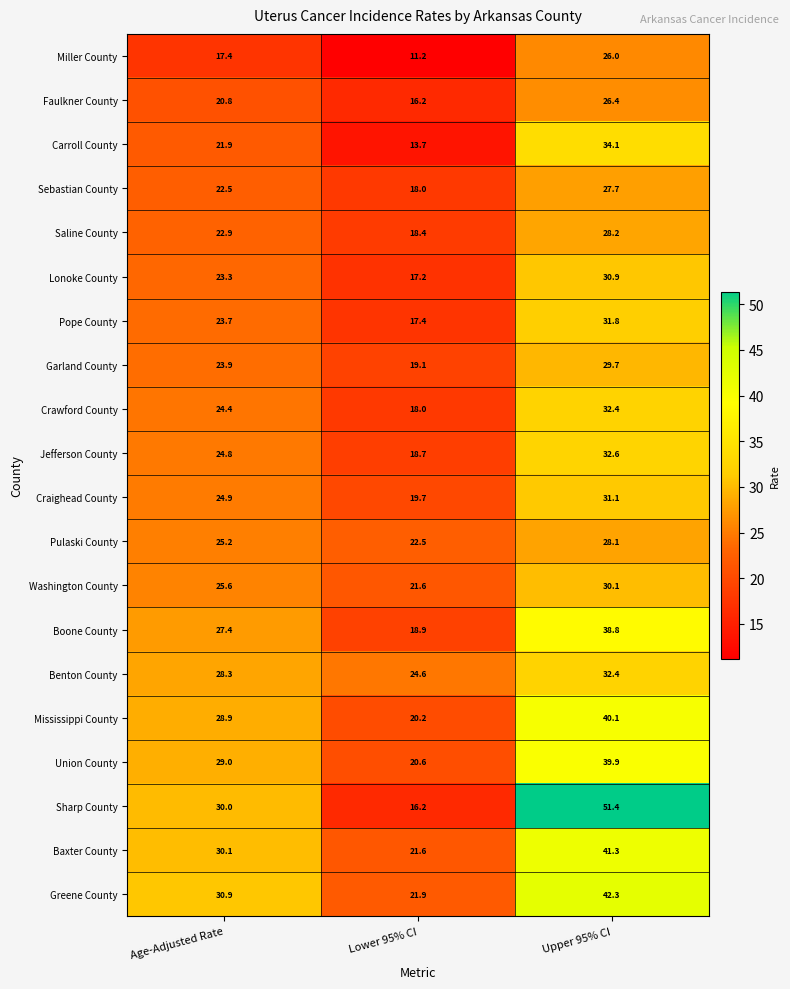

How many series are shown in this chart?

20